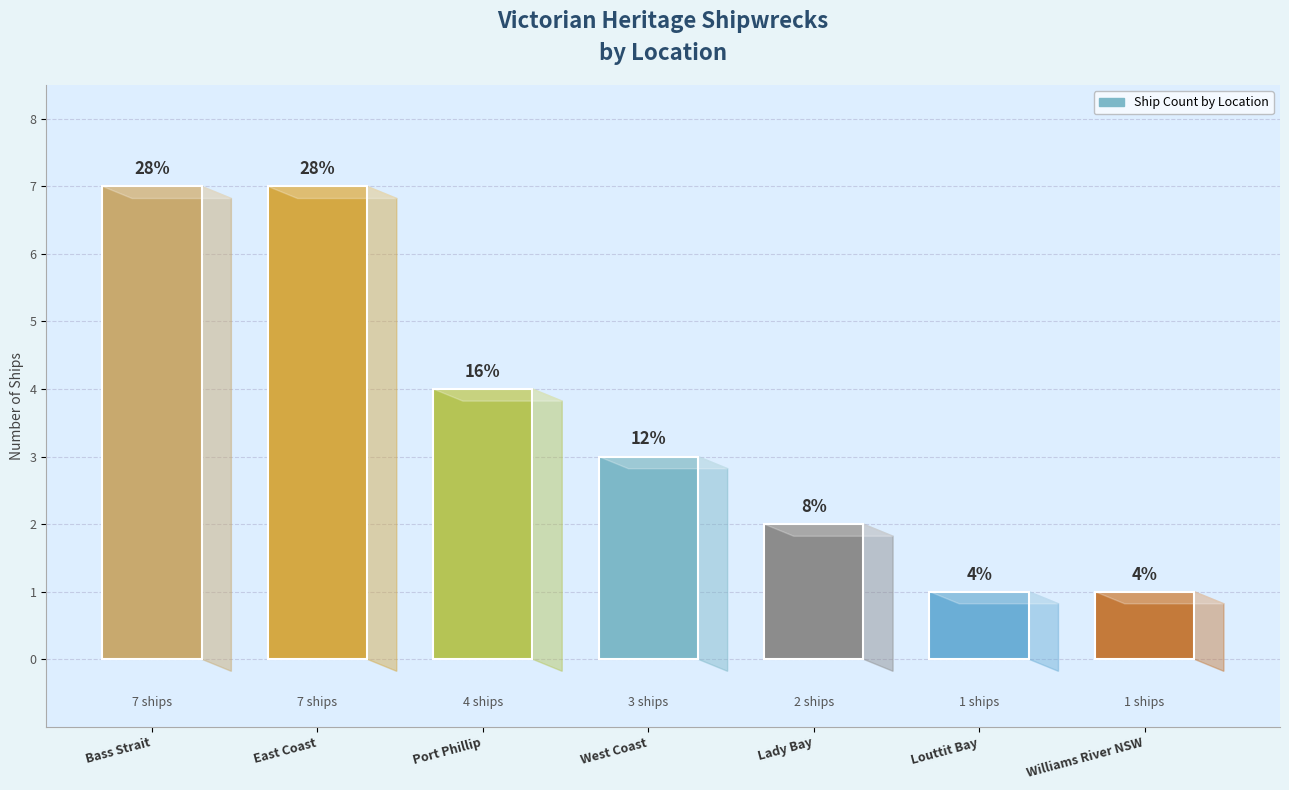

Reading left to right, what are all the values shown in this chart?

7	7	4	3	2	1	1